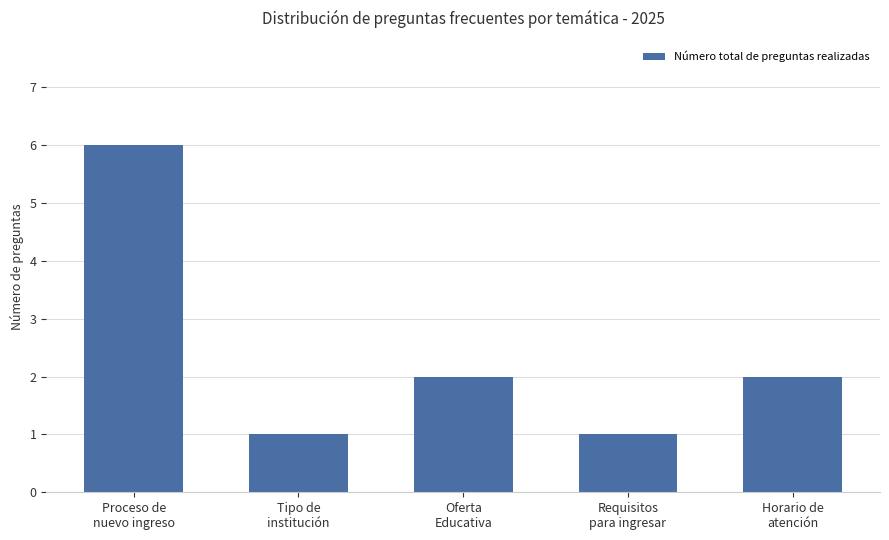

Reading left to right, transcribe all the data shown in this chart.

Proceso de
nuevo ingreso=6	Tipo de
institución=1	Oferta
Educativa=2	Requisitos
para ingresar=1	Horario de
atención=2